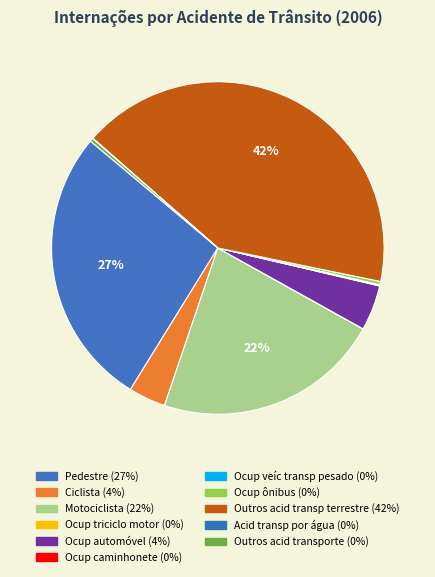

How many segments does this pie chart have?

11